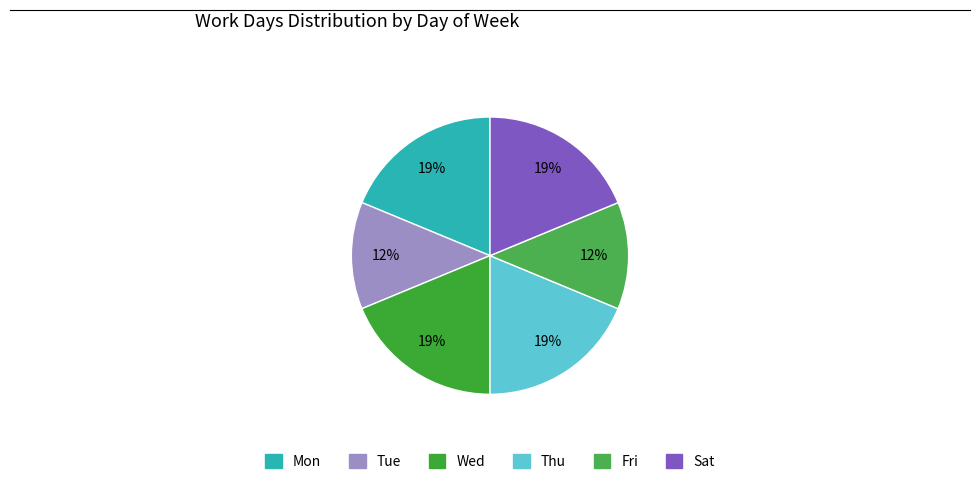

To the nearest percent, what percentage of the pie is Sat?

19%